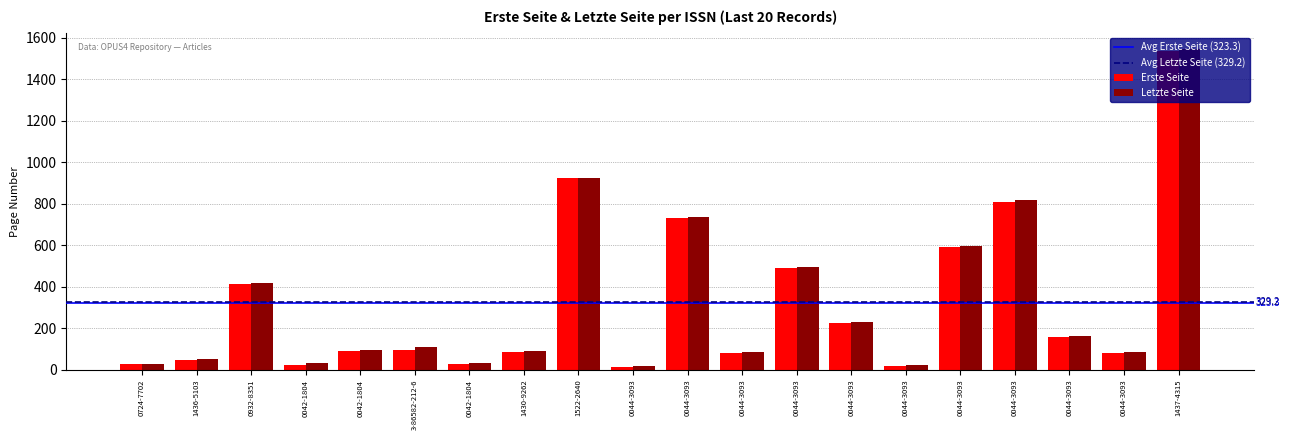

Is the value of Erste Seite at 0724-7702 greater than the value of Letzte Seite at 0044-3093?

Yes